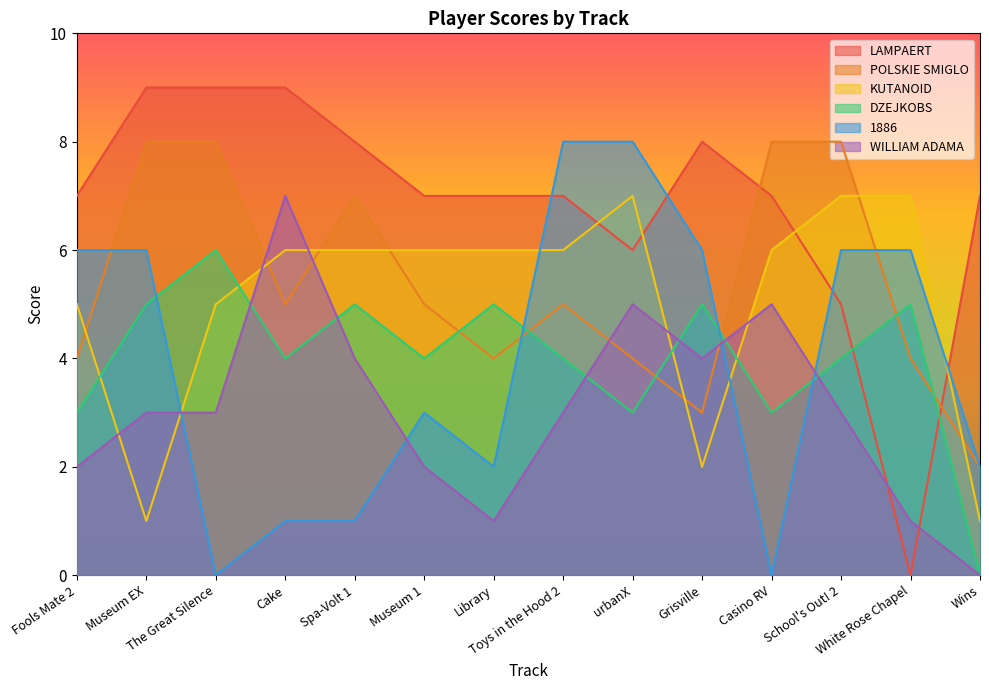

Which series has the largest range (max minus min)?

LAMPAERT